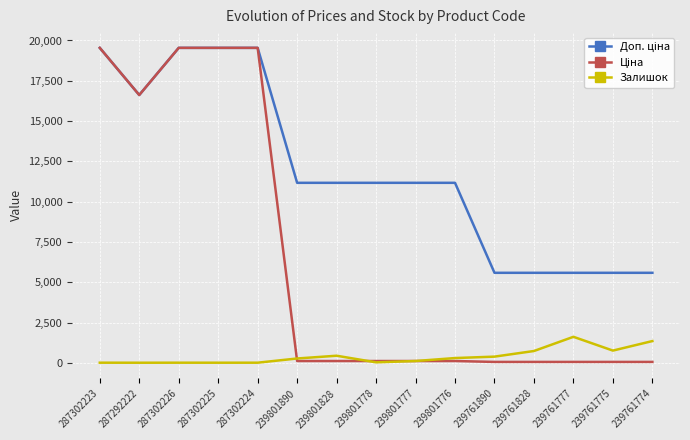

What is the maximum value shown in the chart?

19542.7